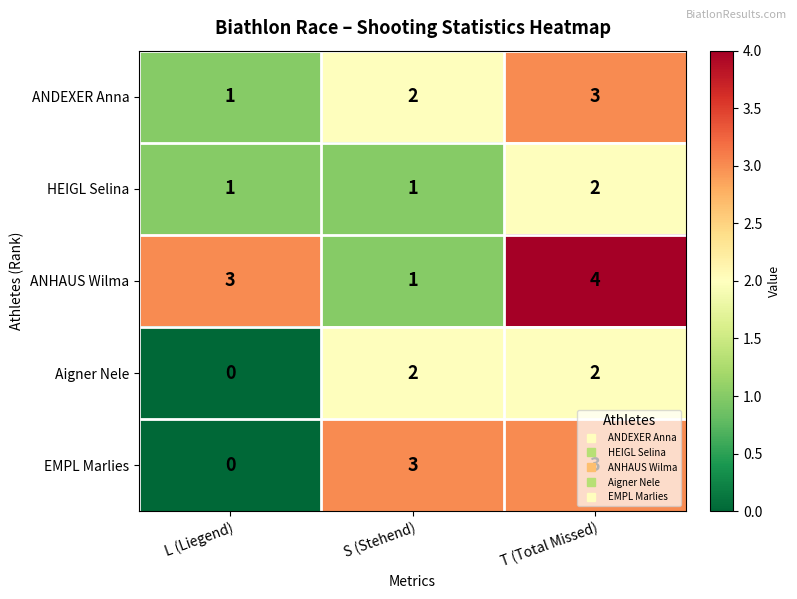

What is the difference between the highest and lowest values at L (Liegend)?

3